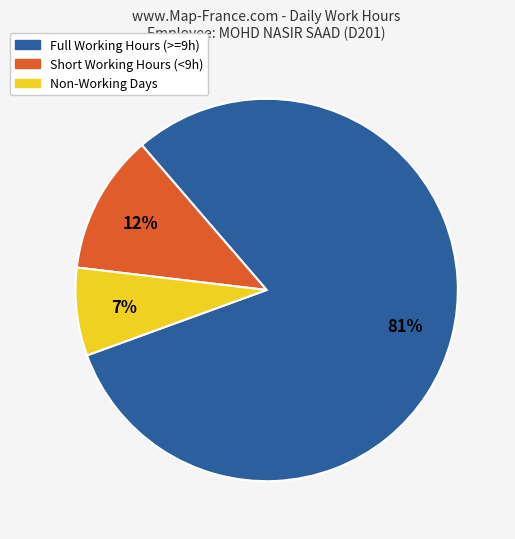

How many slices are in this pie chart?

3